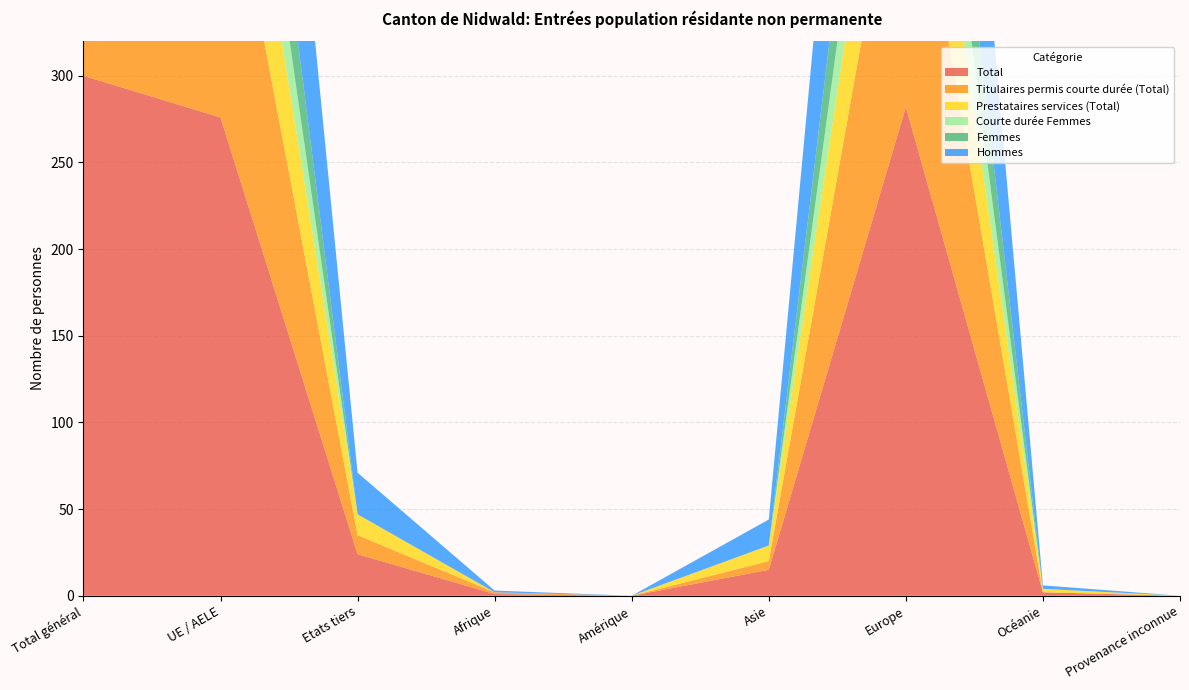

Reading left to right, extract all data points from this chart.

Total: 300	276	24	1	0	15	282	2	0
Titulaires permis courte durée (Total): 188	177	11	1	0	5	182	0	0
Prestataires services (Total): 100	88	12	0	0	9	89	2	0
Courte durée Femmes: 57	57	0	0	0	0	57	0	0
Femmes: 76	76	0	0	0	0	76	0	0
Hommes: 224	200	24	1	0	15	206	2	0